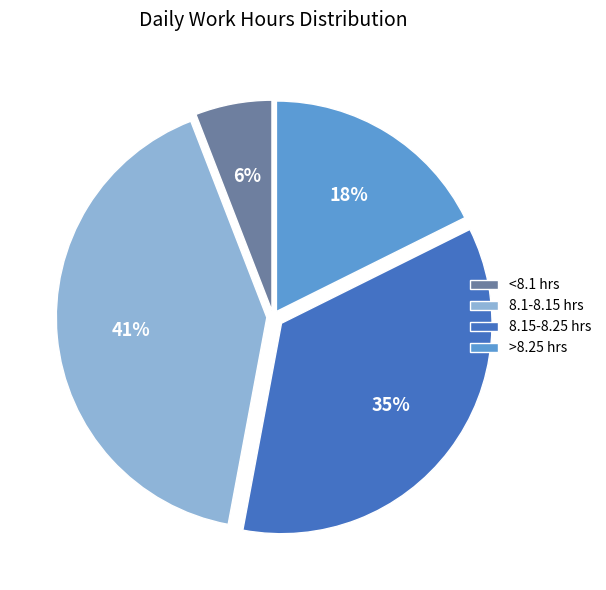

To the nearest percent, what portion does >8.25 hrs represent?

18%